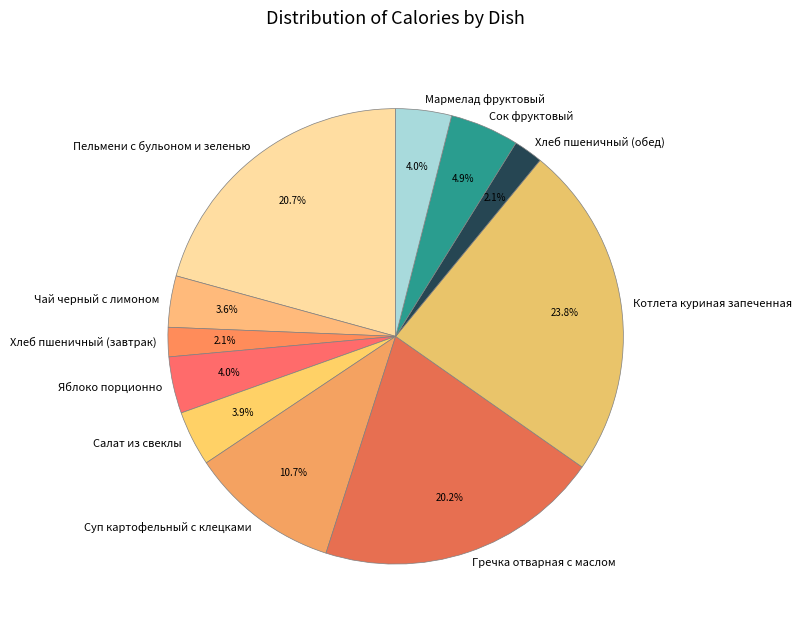

What percentage is NOT represented by Мармелад фруктовый?

96.0%